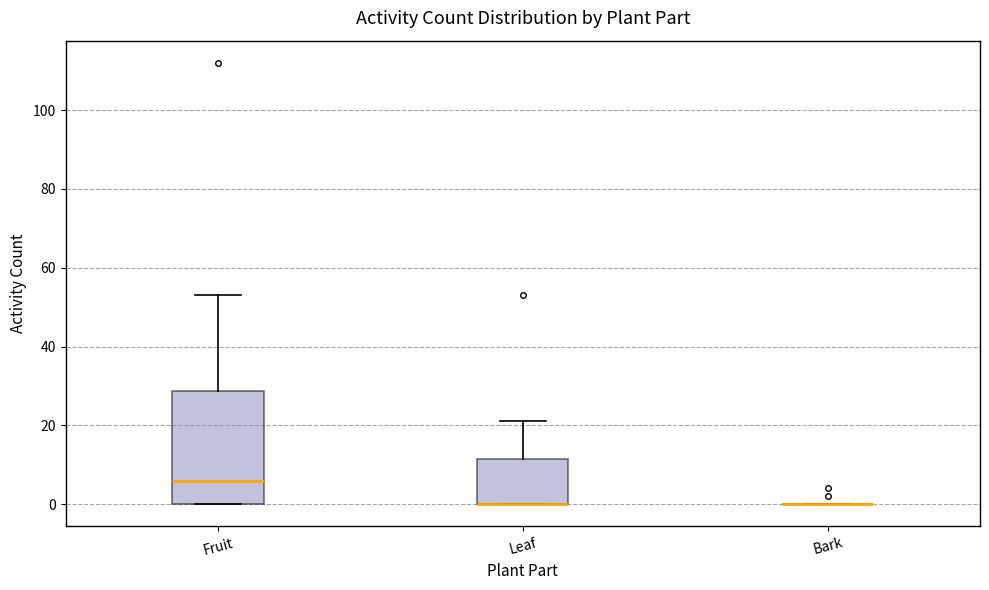

Reading left to right, read every box against the y-axis: the position of its median line, the range the box covers, and the ends of its whiskers. The values are not printed on the chart, so give them approximately, as read against the axis.

Fruit: median 6, box 0 to 28, whiskers 0 to 54
Leaf: median 0 (drawn on the box's lower edge), box 0 to 12, whiskers 0 to 22
Bark: box collapsed to a line at 0, whiskers 0 to 0